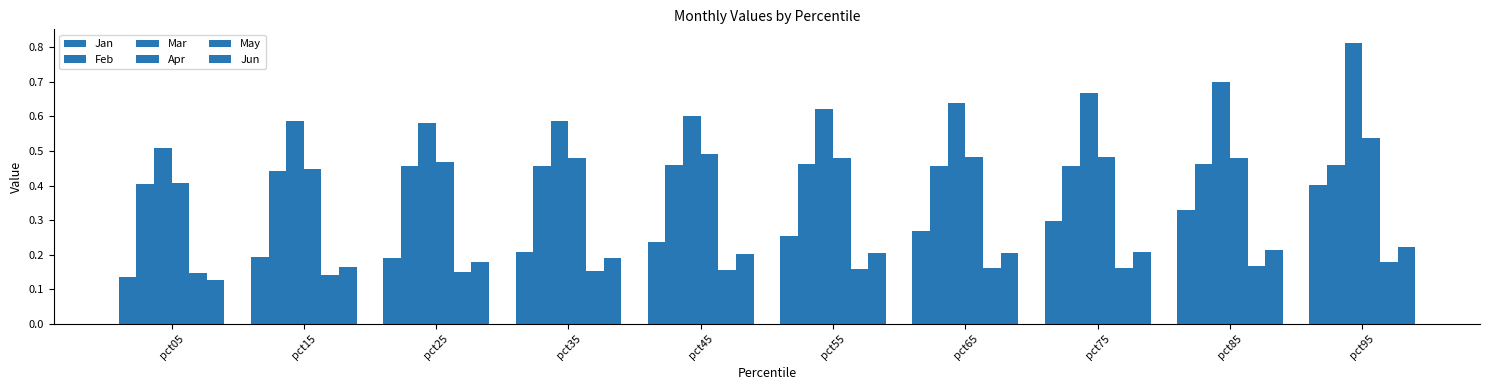

What is the value of the Mar bar at the 10th from the left?

0.8